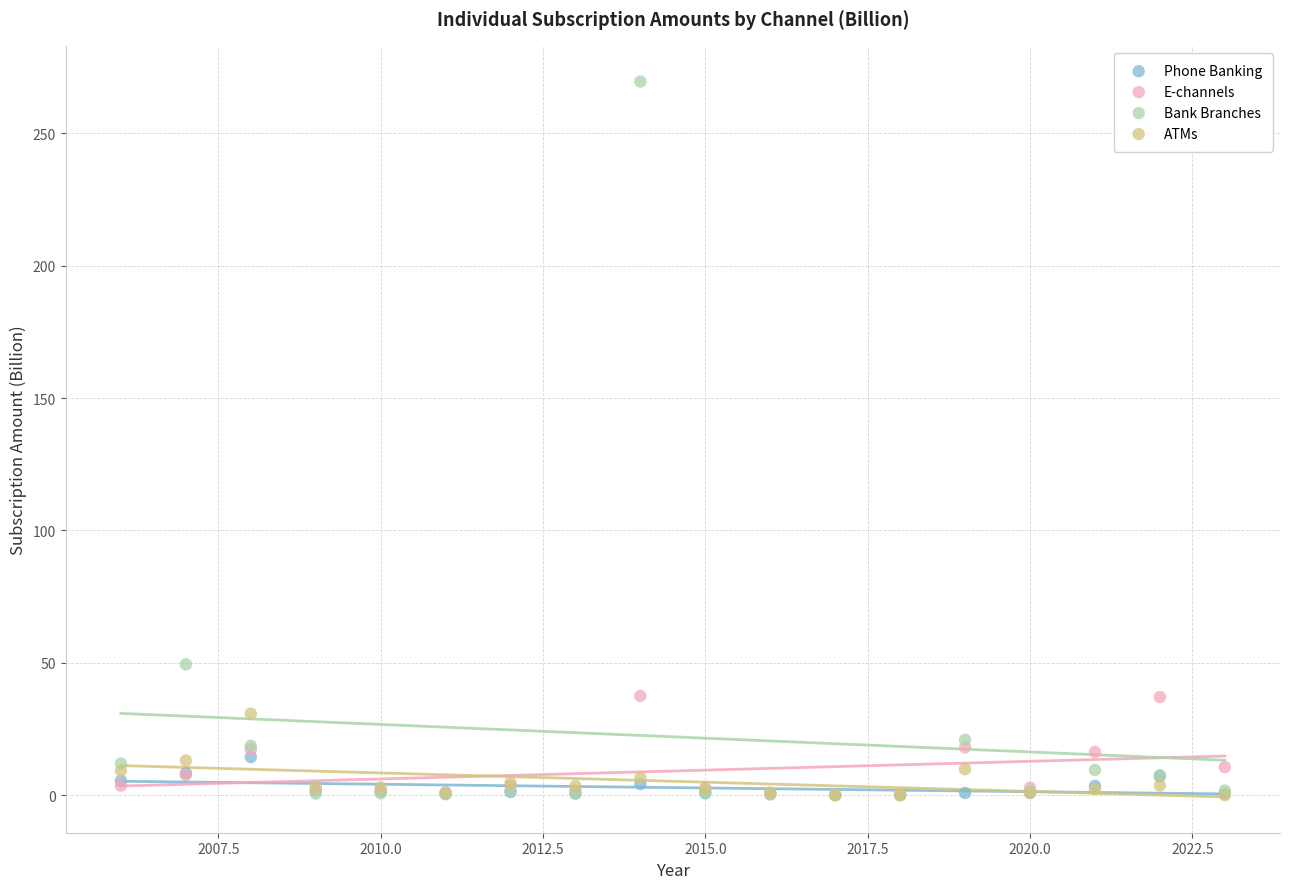

In the Bank Branches series, what Y value is closest to 134?

49.4